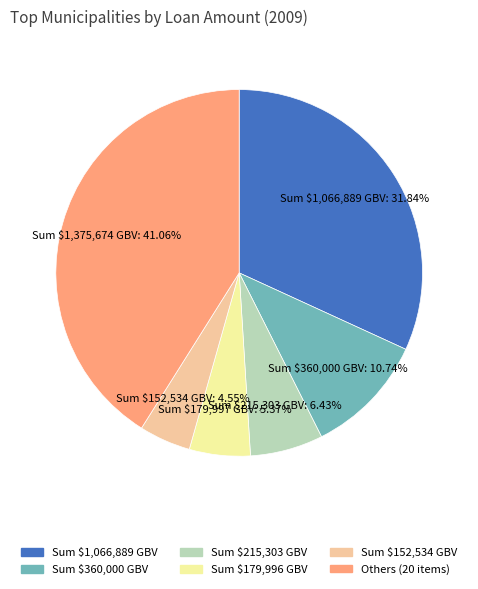

How many slices are in this pie chart?

6